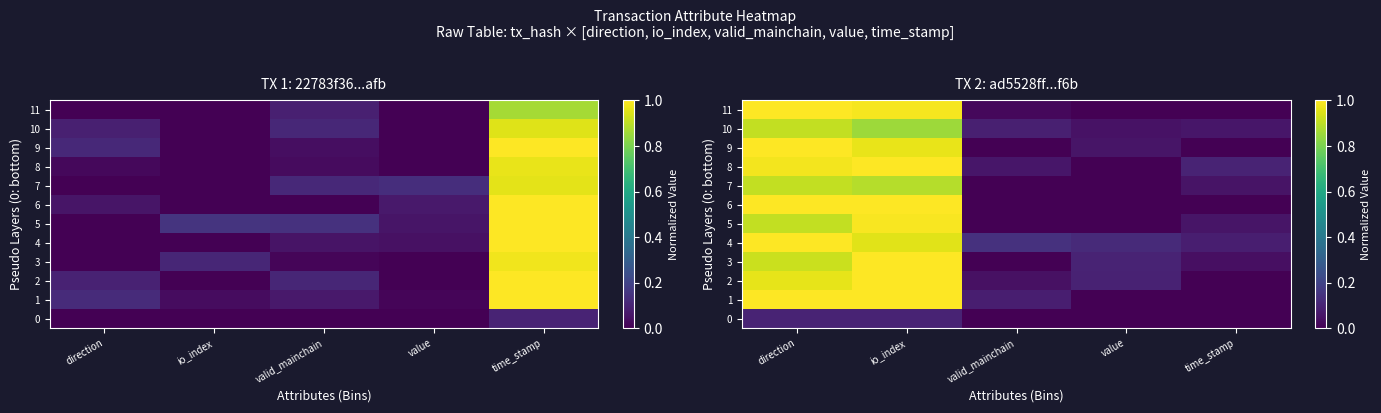

How many categories are shown in the chart?

5